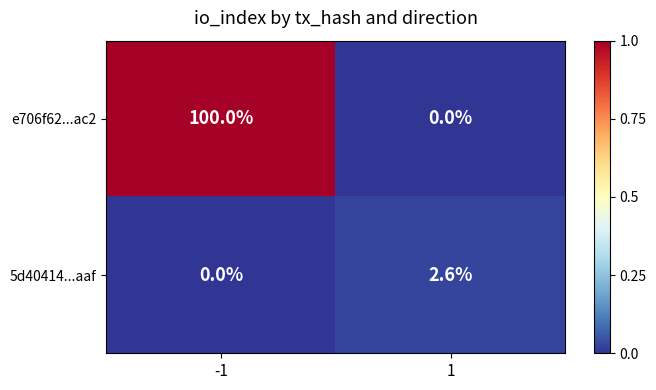

Reading left to right, list all the values displayed in this chart.

e706f62...ac2: 100.0	0.0
5d40414...aaf: 0.0	2.6